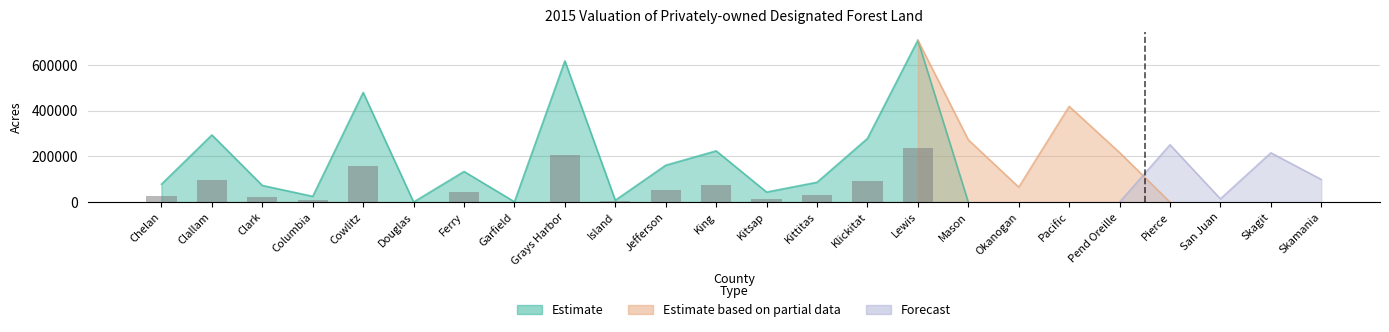

Reading right to left, list all the values displayed in this chart.

99102.0	215859.0	14315.0	251162.0	217099.0	419350.0	65663.0	273036.8	709263.3	278669.0	86847.0	43953.7	224390.0	161492.0	8209.0	618541.0	1558.6	134095.0	372.0	480254.4	25228.7	72938.7	294049.0	78638.0